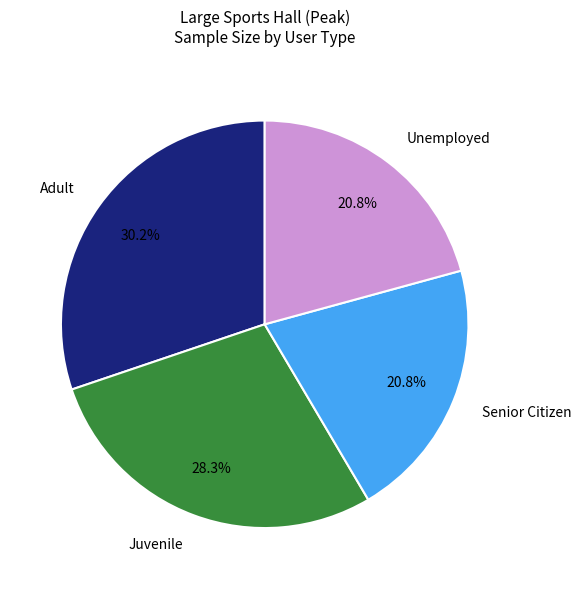

To the nearest percent, what is the combined percentage of Senior Citizen and Adult?

51%